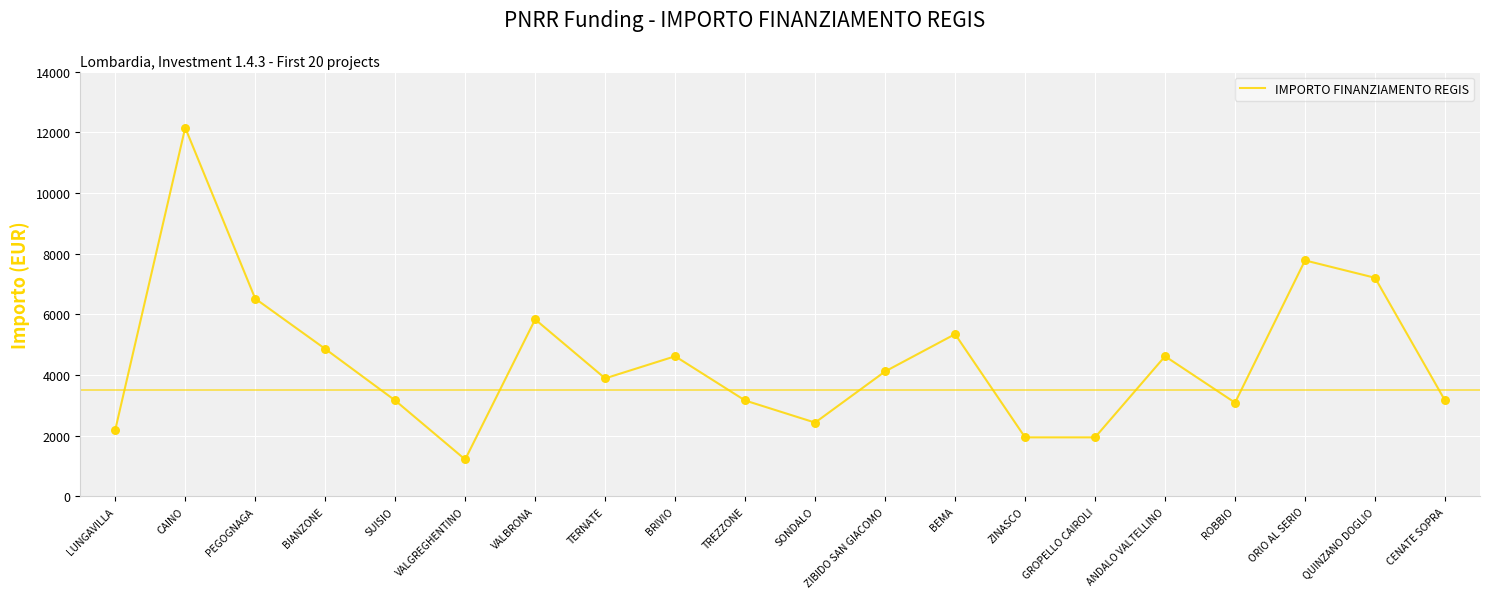

What is the change in value from GROPELLO CAIROLI to ORIO AL SERIO?

+5832